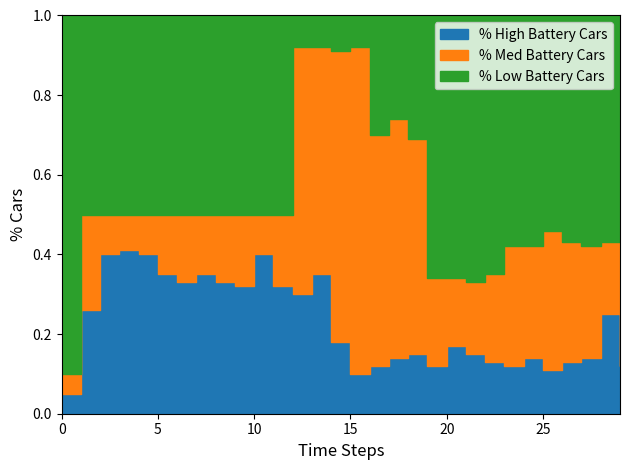

Is the value of % High Battery Cars at 17 greater than the value of % Med Battery Cars at 24?

No